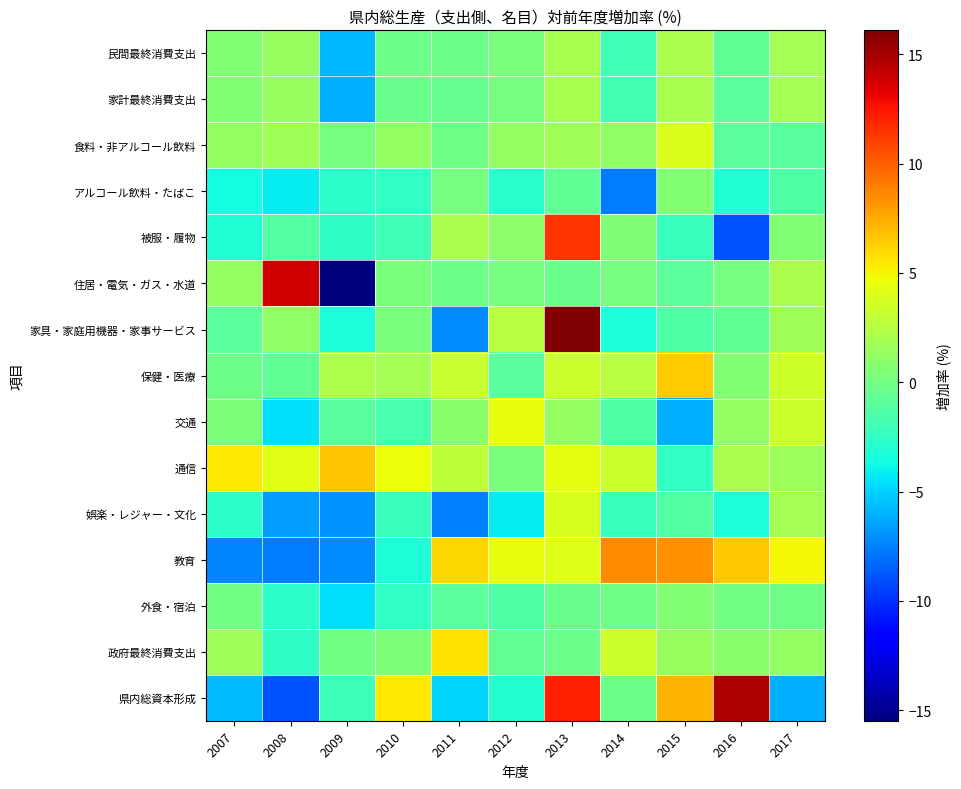

How many categories are shown in the chart?

11